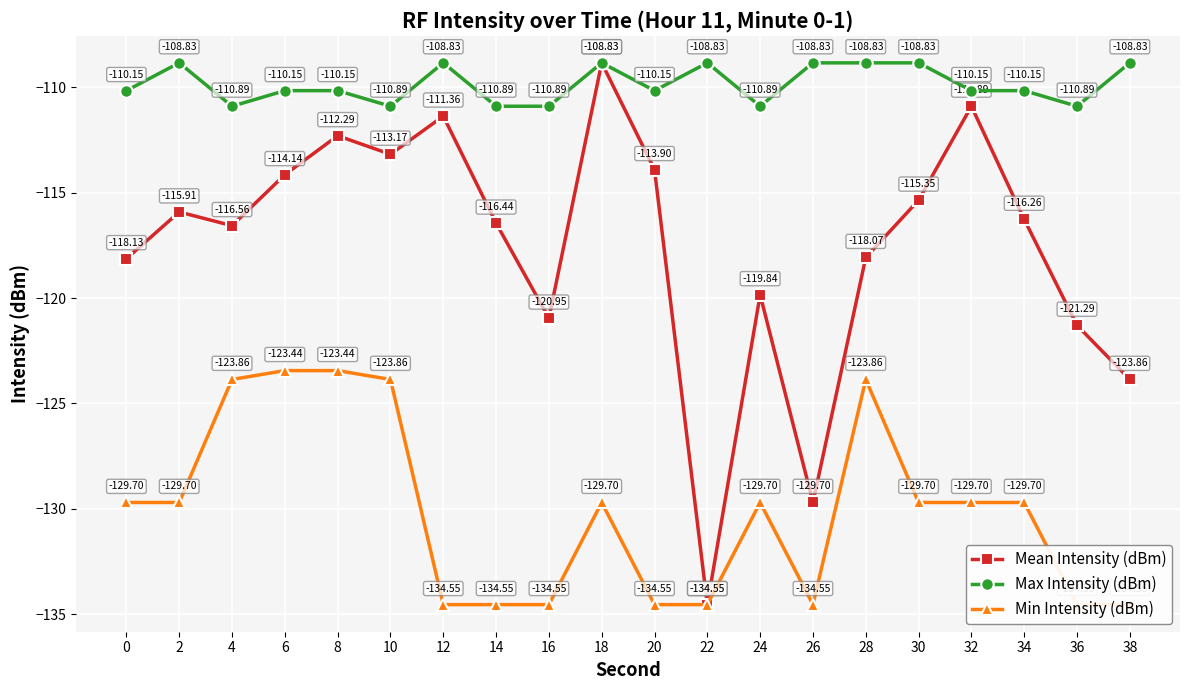

Reading left to right, what are all the values shown in this chart?

Mean Intensity (dBm): 0=-118.1	2=-115.9	4=-116.6	6=-114.1	8=-112.3	10=-113.2	12=-111.4	14=-116.4	16=-121.0	18=-108.8	20=-113.9	22=-134.6	24=-119.8	26=-129.7	28=-118.1	30=-115.3	32=-110.9	34=-116.3	36=-121.3	38=-123.9
Max Intensity (dBm): 0=-110.2	2=-108.8	4=-110.9	6=-110.2	8=-110.2	10=-110.9	12=-108.8	14=-110.9	16=-110.9	18=-108.8	20=-110.2	22=-108.8	24=-110.9	26=-108.8	28=-108.8	30=-108.8	32=-110.2	34=-110.2	36=-110.9	38=-108.8
Min Intensity (dBm): 0=-129.7	2=-129.7	4=-123.9	6=-123.4	8=-123.4	10=-123.9	12=-134.6	14=-134.6	16=-134.6	18=-129.7	20=-134.6	22=-134.6	24=-129.7	26=-134.6	28=-123.9	30=-129.7	32=-129.7	34=-129.7	36=-134.6	38=-134.6